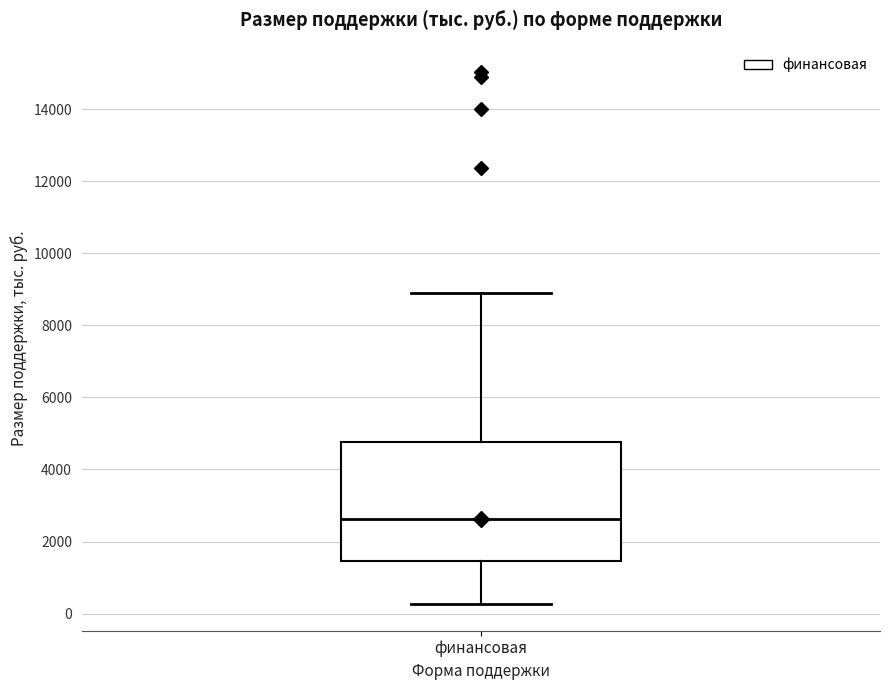

Read this box plot against the y-axis: the position of the median line, the range covered by the box, and the ends of both whiskers. The values are not printed on the chart, so give them approximately, as read against the axis.

median 2600, box 1400 to 4800, whiskers 200 to 9000